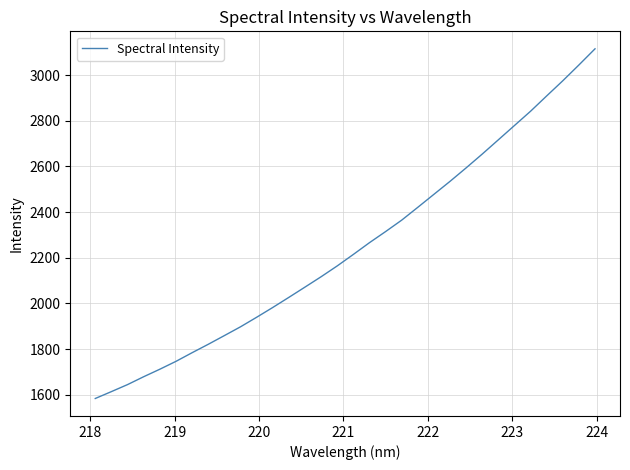

What is the minimum value shown in the chart?

1583.7